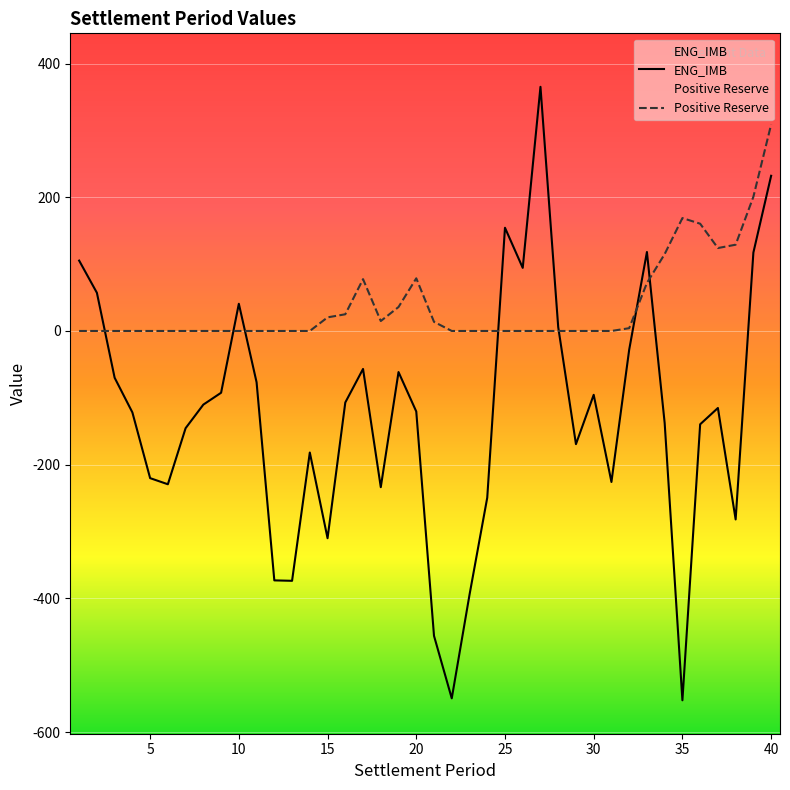

Which series has the largest total across all categories?

Positive Reserve